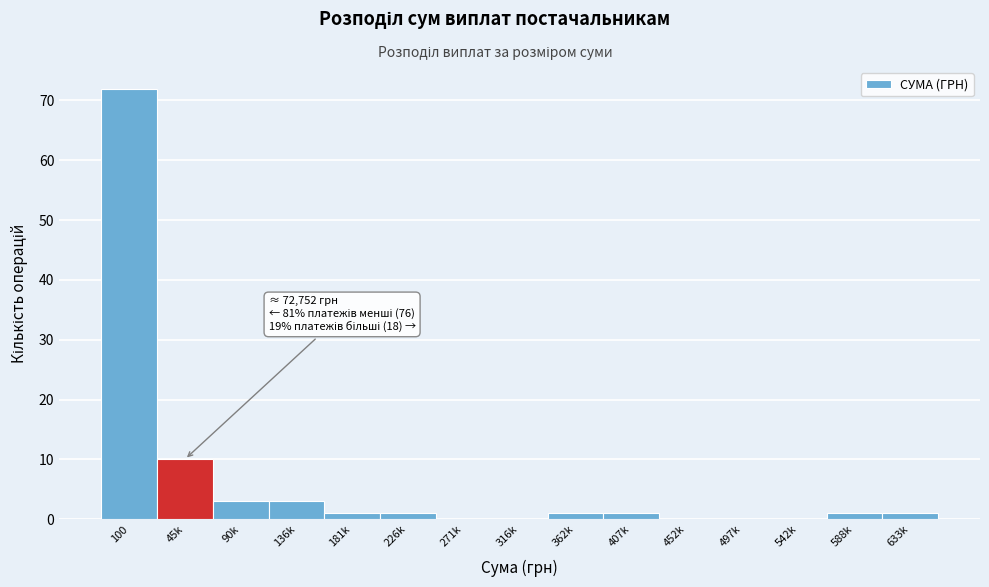

Reading right to left, transcribe all the data shown in this chart.

633k=1	588k=1	542k=0	497k=0	452k=0	407k=1	362k=1	316k=0	271k=0	226k=1	181k=1	136k=3	90k=3	45k=10	100=72